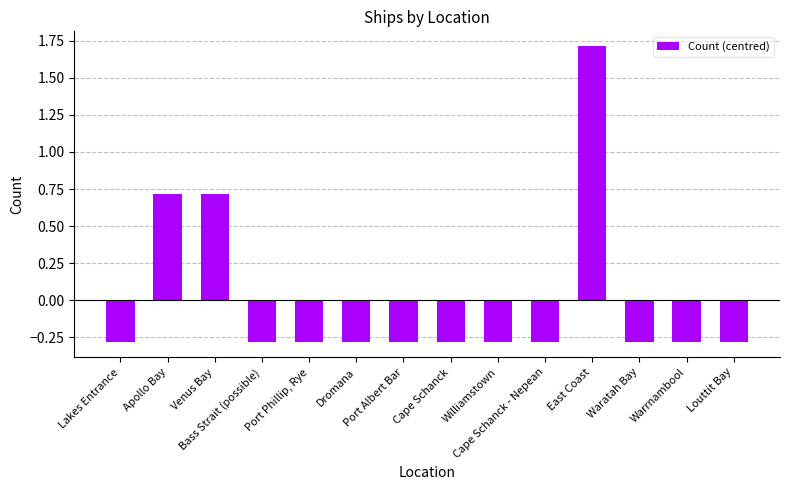

Reading right to left, what are all the values shown in this chart?

Louttit Bay=-0.3	Warrnambool=-0.3	Waratah Bay=-0.3	East Coast=1.7	Cape Schanck - Nepean=-0.3	Williamstown=-0.3	Cape Schanck=-0.3	Port Albert Bar=-0.3	Dromana=-0.3	Port Phillip, Rye=-0.3	Bass Strait (possible)=-0.3	Venus Bay=0.7	Apollo Bay=0.7	Lakes Entrance=-0.3